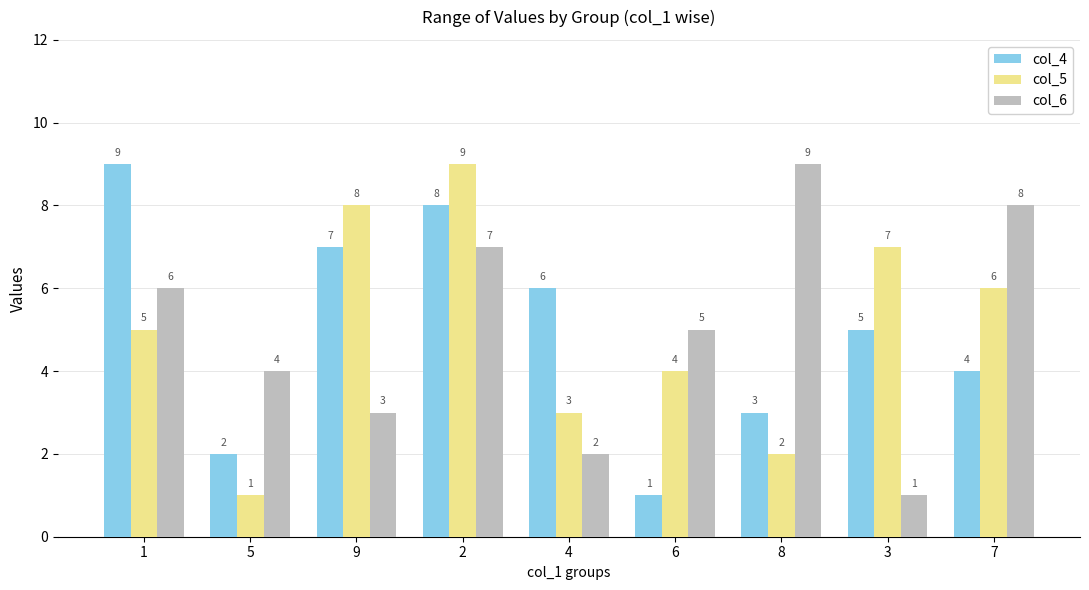

The col_4 series shows 5 at 3. True or false?

True